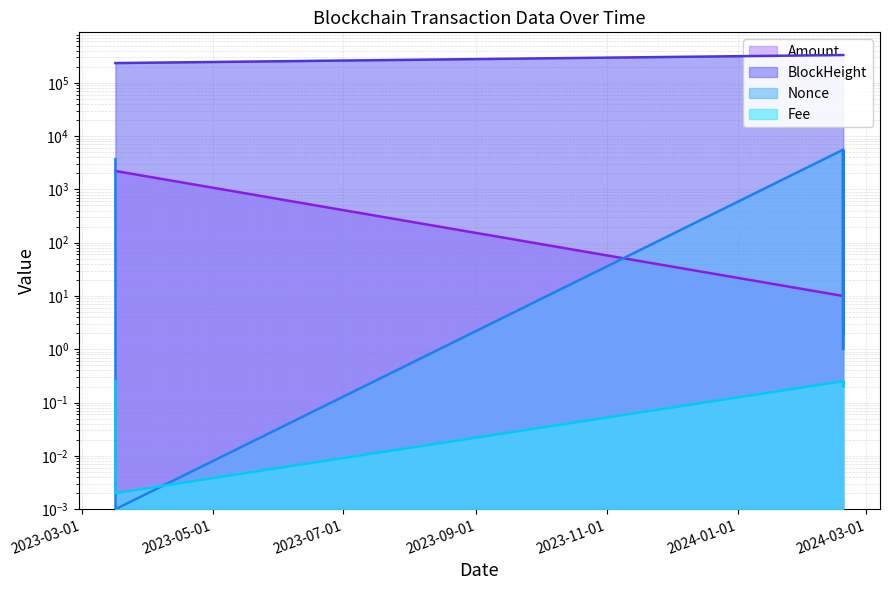

What is the sum of all BlockHeight values?

1794114.0